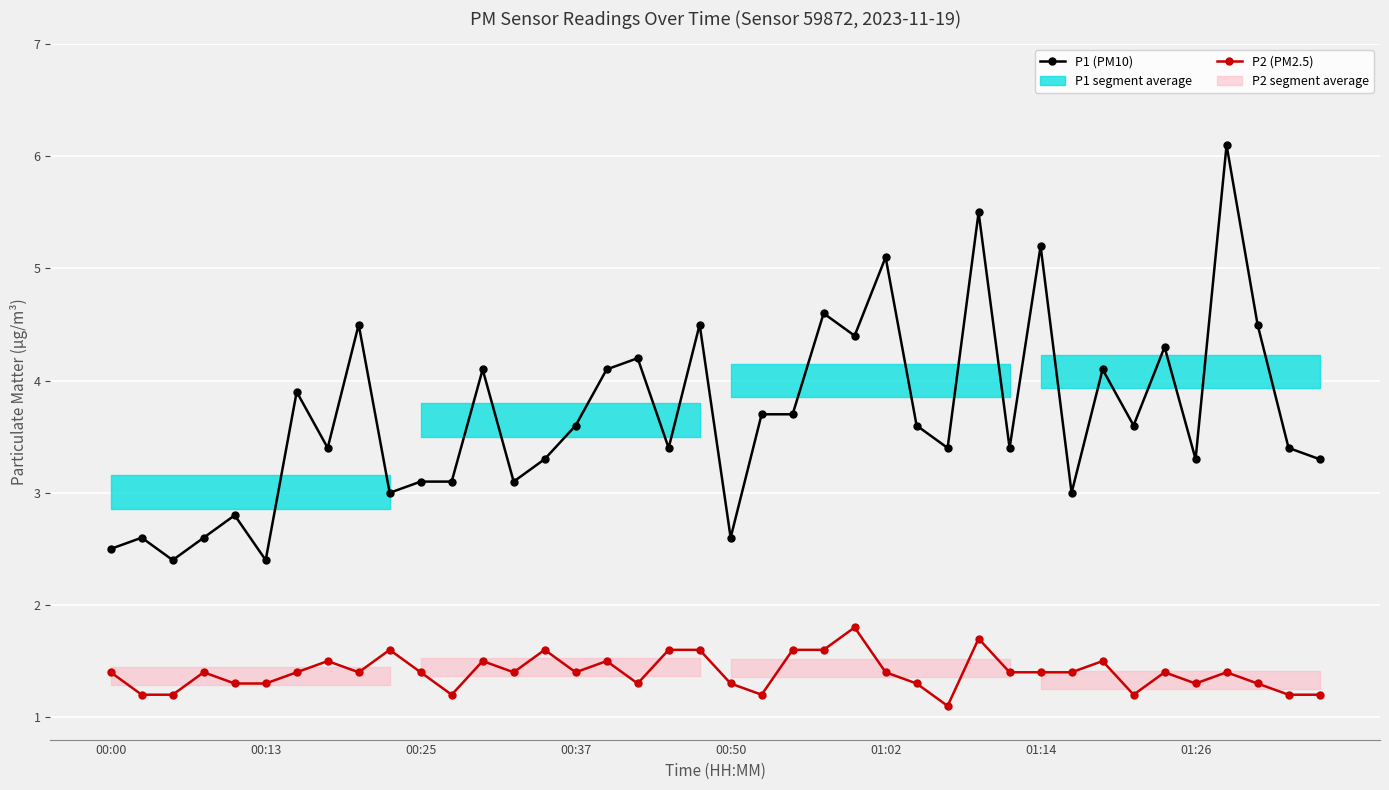

What is the minimum value for P1 (PM10)?

2.4